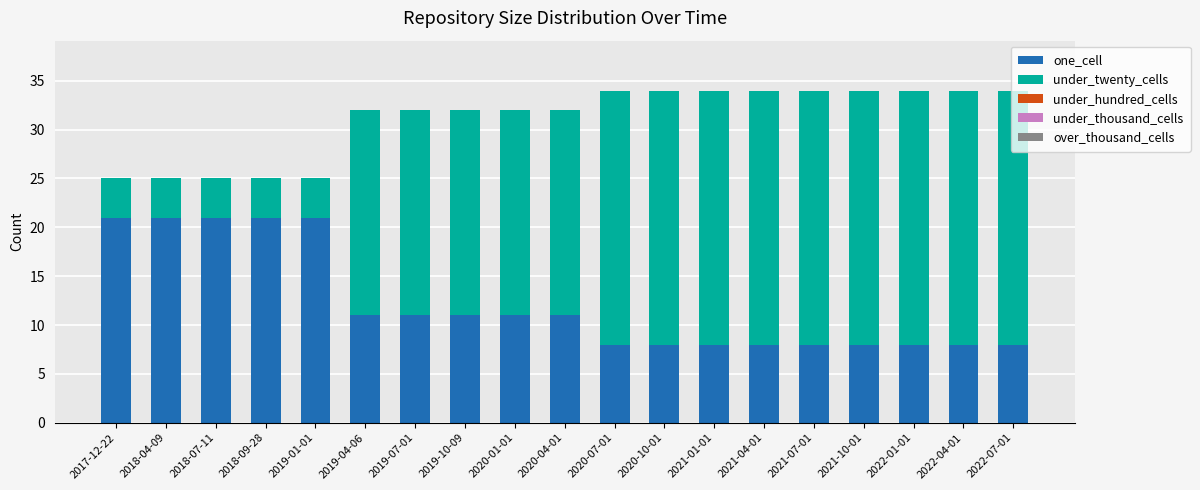

What is the total value across all series at 2020-07-01?

34